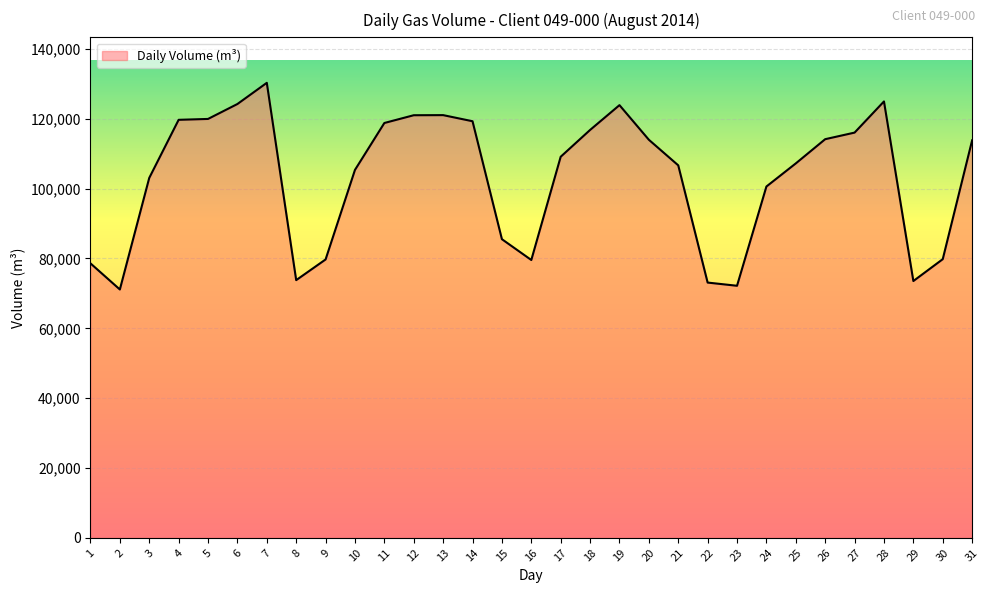

True or false: there are more than 2 points higher than both neighbors.

True